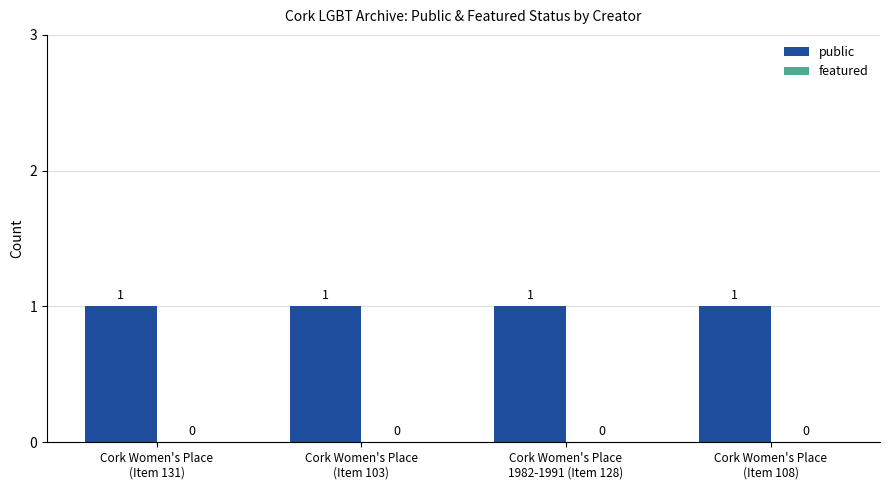

What is the label of the 3rd bar from the left?

Cork Women's Place
1982-1991 (Item 128)